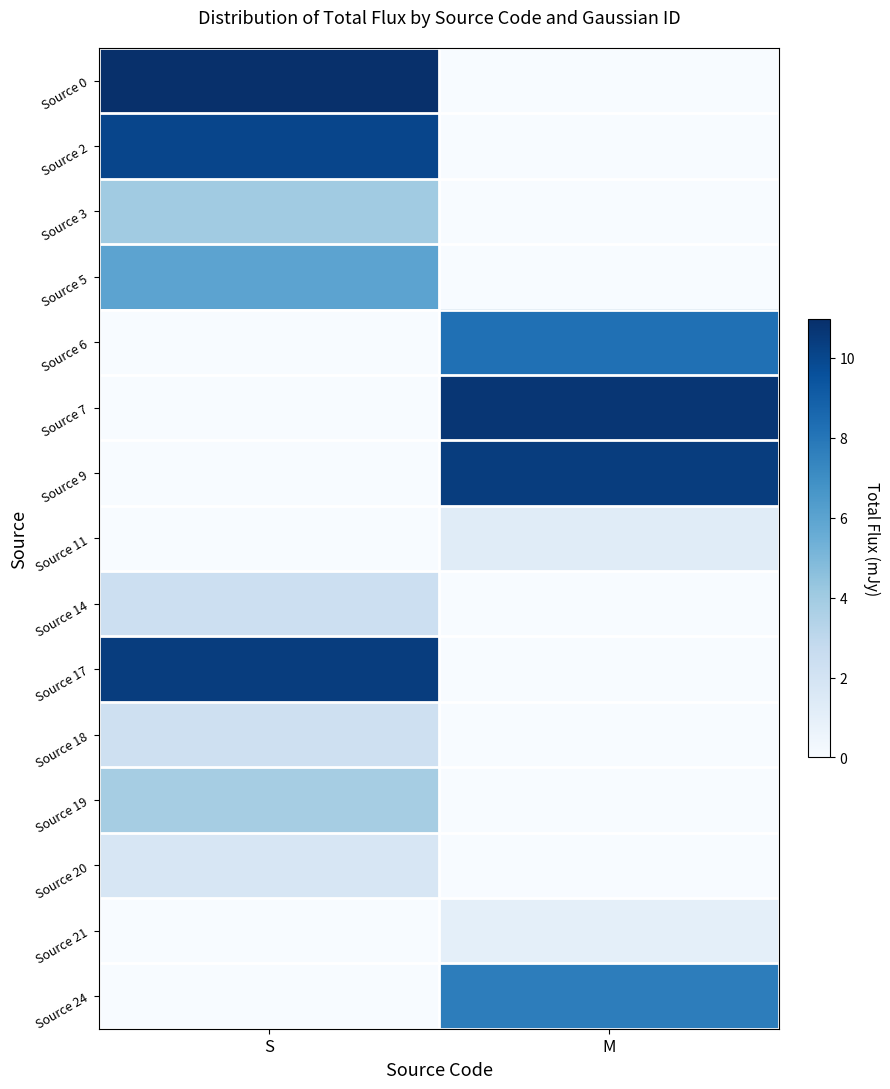

Reading left to right, list all the values displayed in this chart.

Source 0: S=11.0	M=0.0
Source 2: S=10.0	M=0.0
Source 3: S=4.0	M=0.0
Source 5: S=6.0	M=0.0
Source 6: S=0.0	M=8.2
Source 7: S=0.0	M=10.7
Source 9: S=0.0	M=10.4
Source 11: S=0.0	M=1.3
Source 14: S=2.4	M=0.0
Source 17: S=10.4	M=0.0
Source 18: S=2.2	M=0.0
Source 19: S=3.8	M=0.0
Source 20: S=1.7	M=0.0
Source 21: S=0.0	M=1.0
Source 24: S=0.0	M=7.7